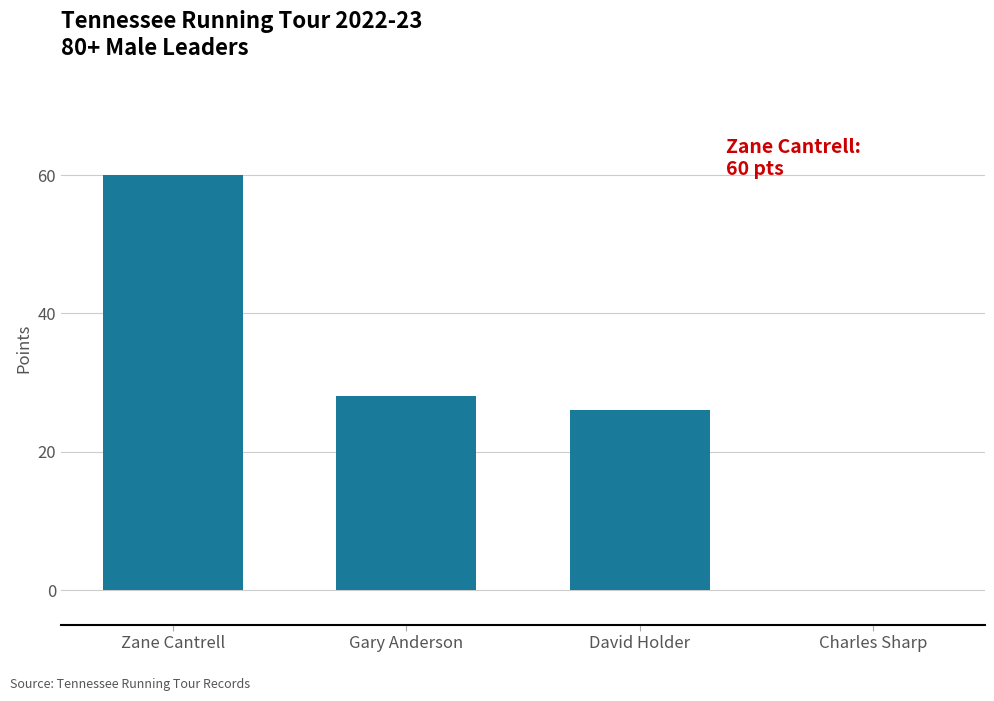

Reading left to right, what are all the values shown in this chart?

Zane Cantrell=60	Gary Anderson=28	David Holder=26	Charles Sharp=0